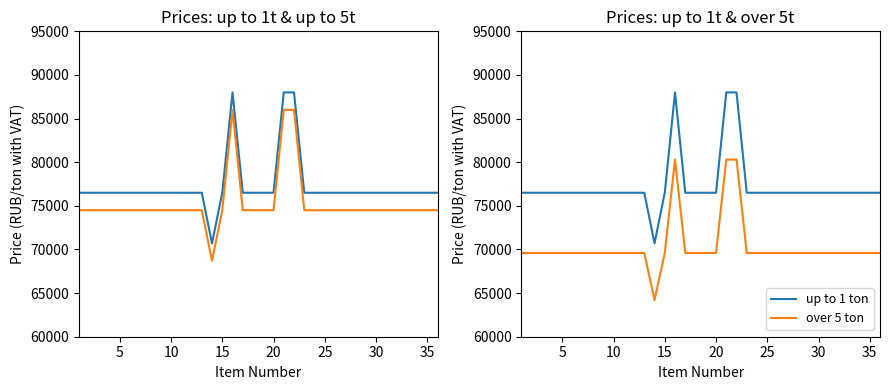

What is the lowest value of the over 5 ton series?

64200